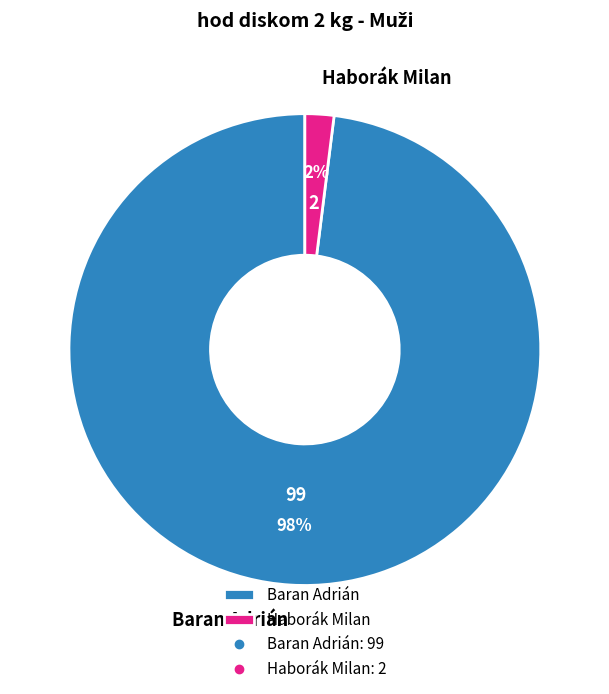

To the nearest percent, what is the combined percentage of Haborák Milan and Baran Adrián?

100%